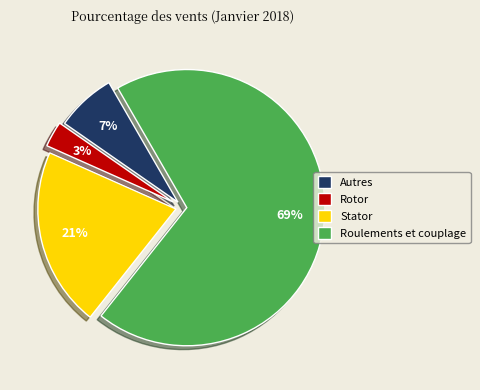

Is there a majority slice in this chart?

Yes